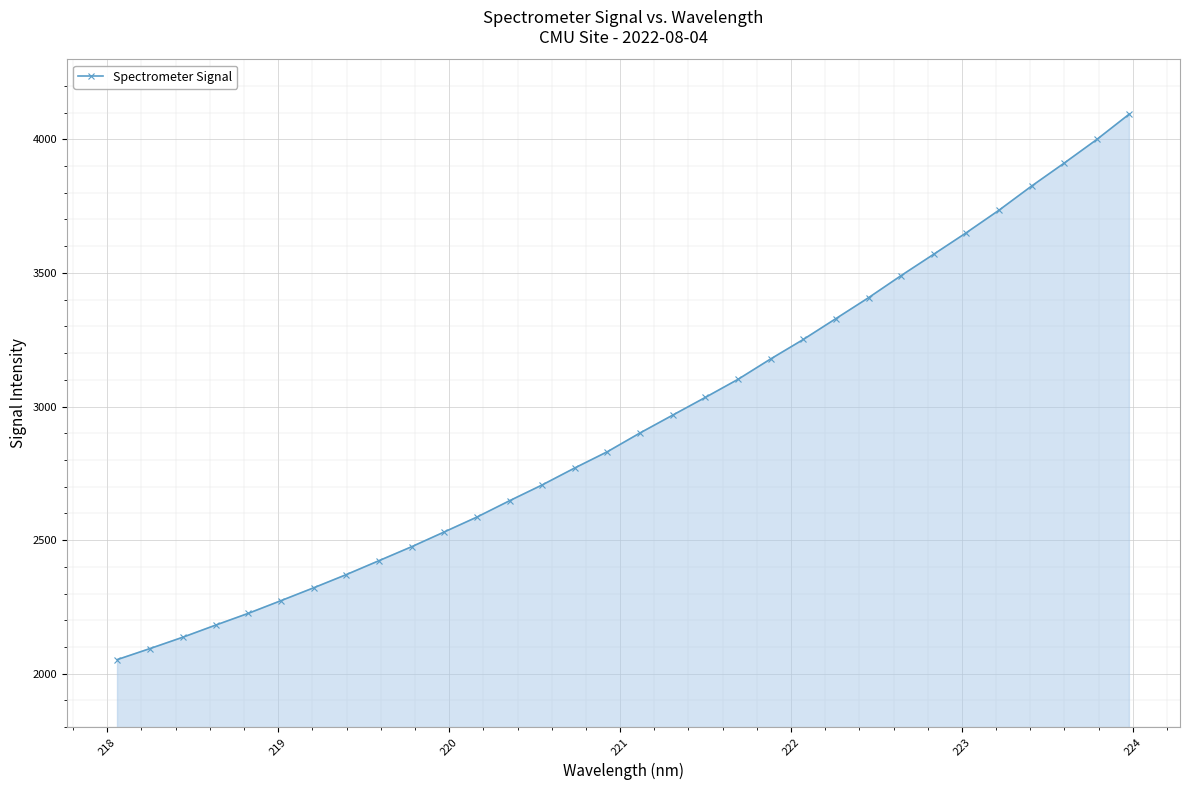

What is the value of the 18th point from the left?

2967.8